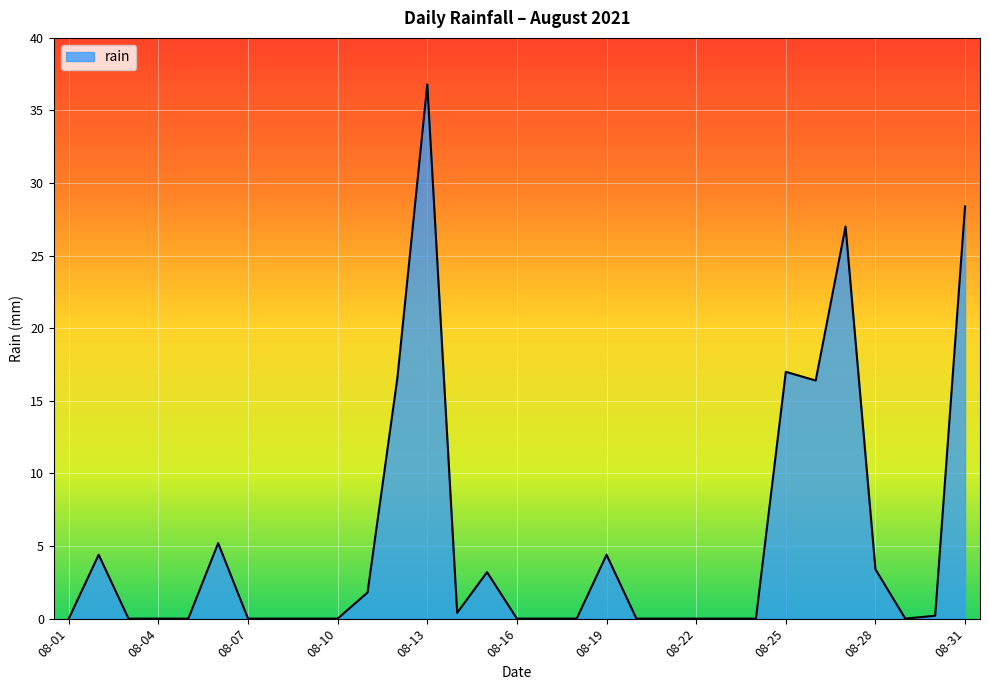

What is the greatest value displayed?

36.8